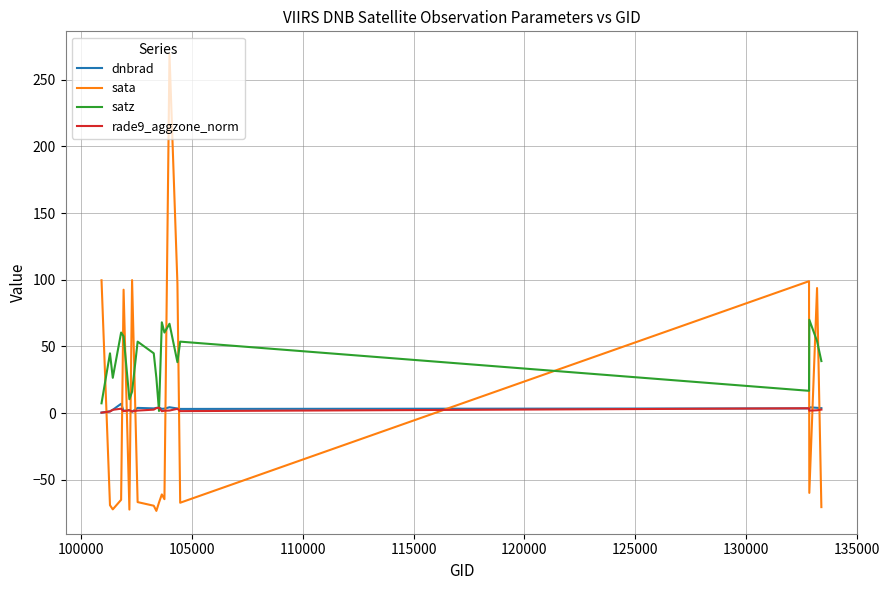

Which series has the widest spread of values?

sata